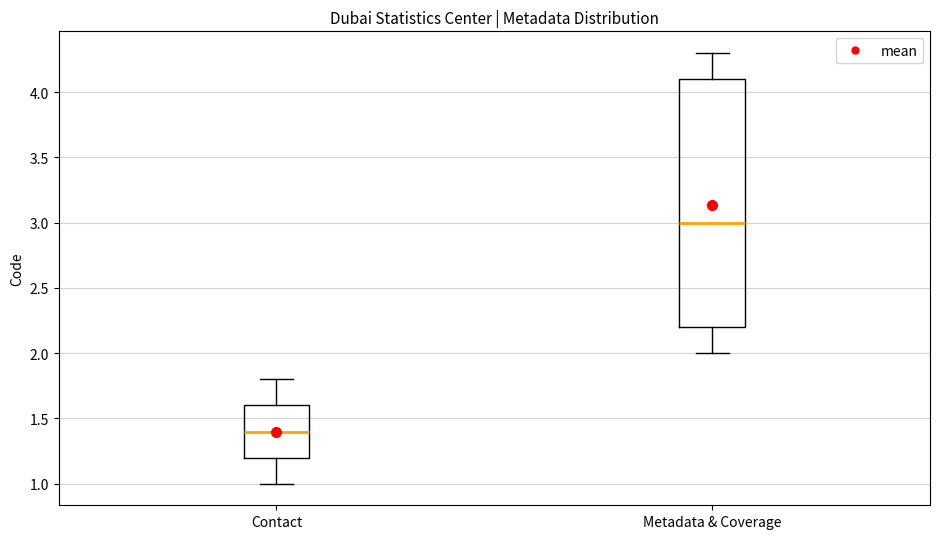

Reading left to right, read every box against the y-axis: the position of its median line, the range the box covers, and the ends of its whiskers. The values are not printed on the chart, so give them approximately, as read against the axis.

Contact: median 1.4, box 1.2 to 1.6, whiskers 1.0 to 1.8
Metadata & Coverage: median 3.0, box 2.2 to 4.1, whiskers 2.0 to 4.3